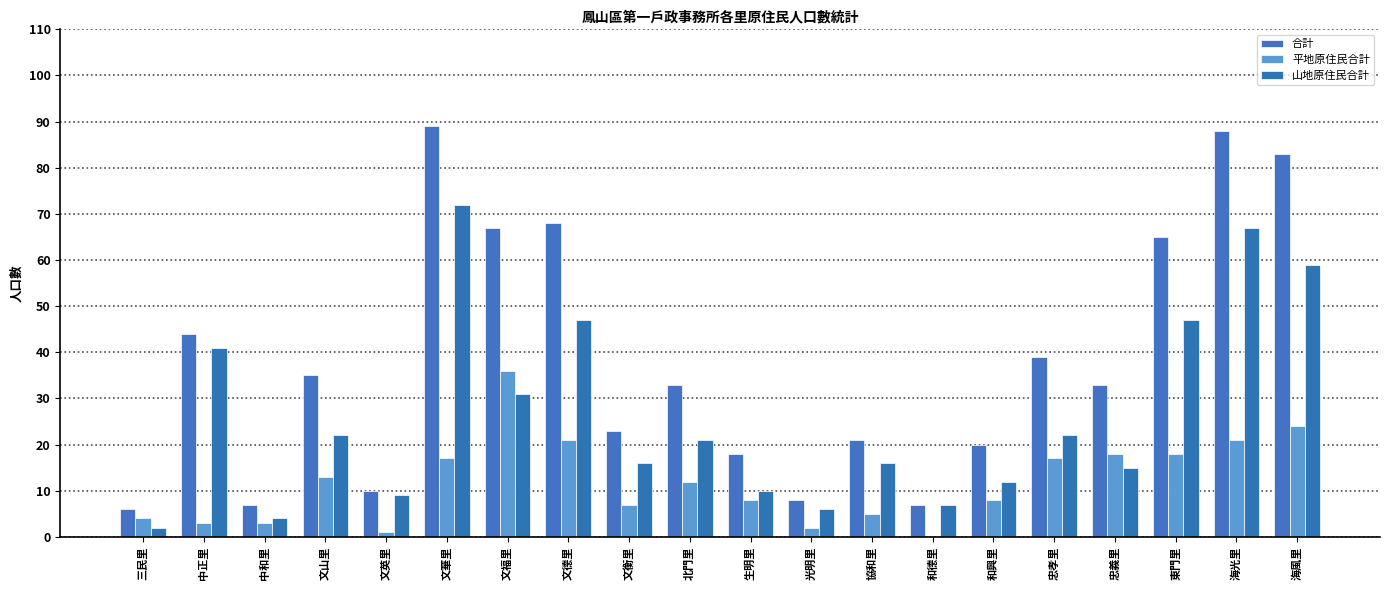

How many distinct data groups are displayed?

3